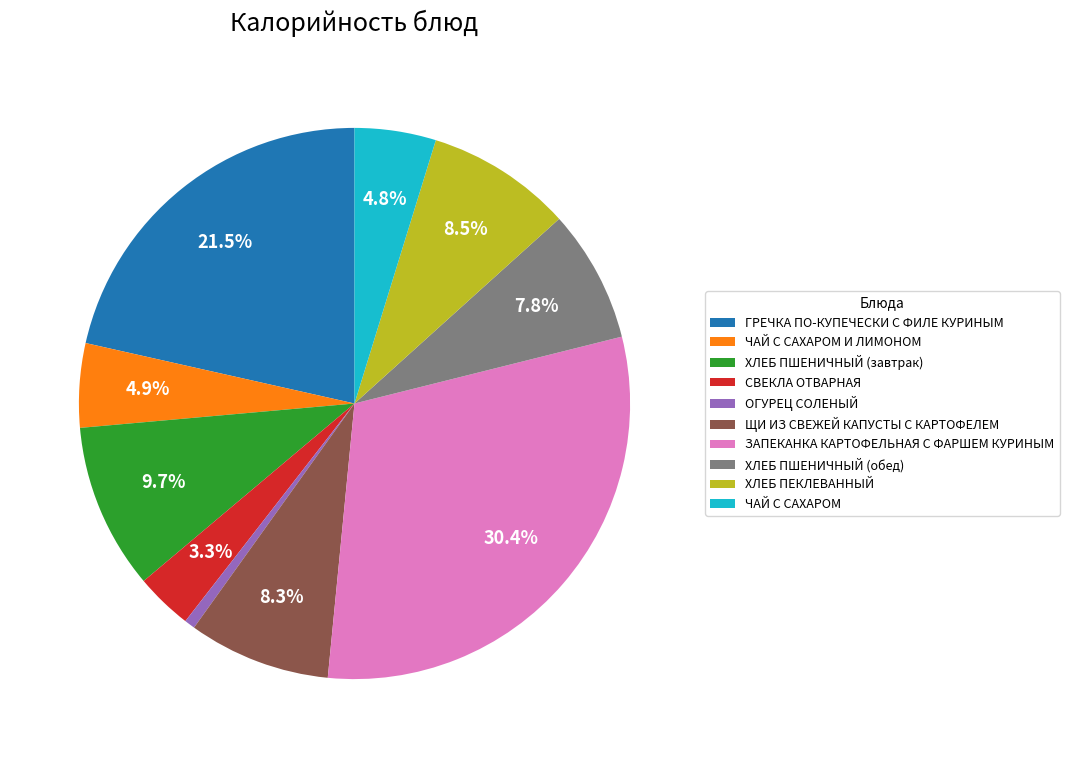

Is it true that ХЛЕБ ПЕКЛЕВАННЫЙ is 1% of the pie?

False